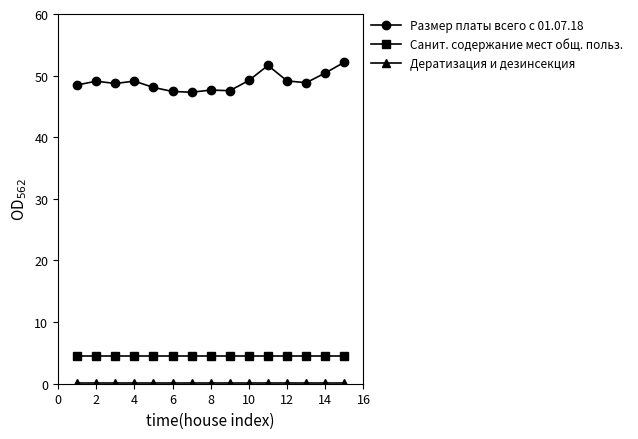

How many lines are shown in the chart?

3